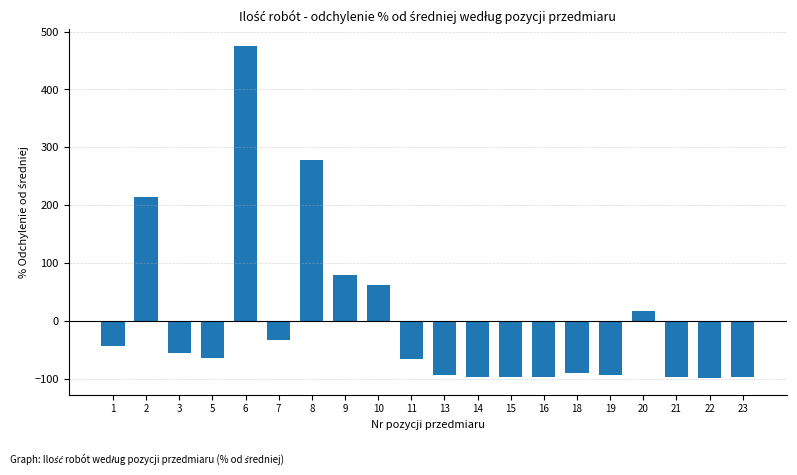

What is the change in value from 8 to 23?

-375.9